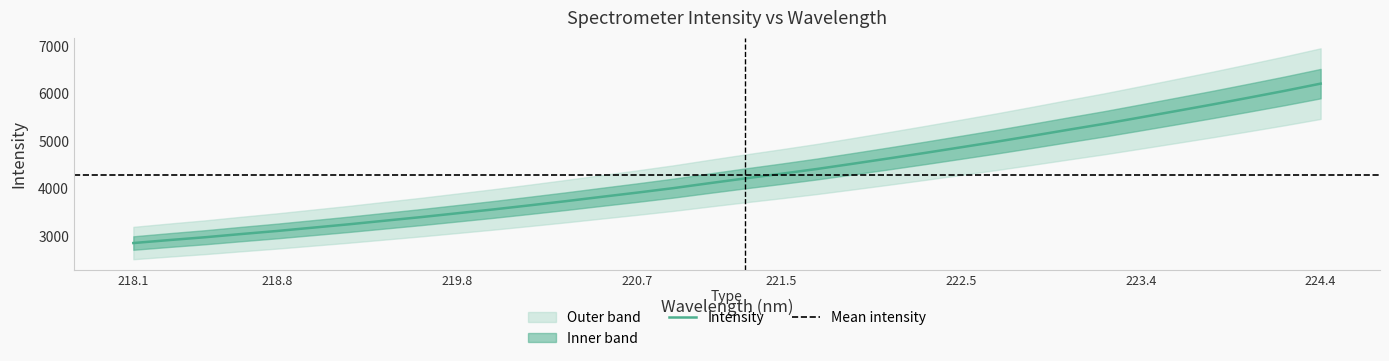

Does the chart display data point markers on the line(s)?

No